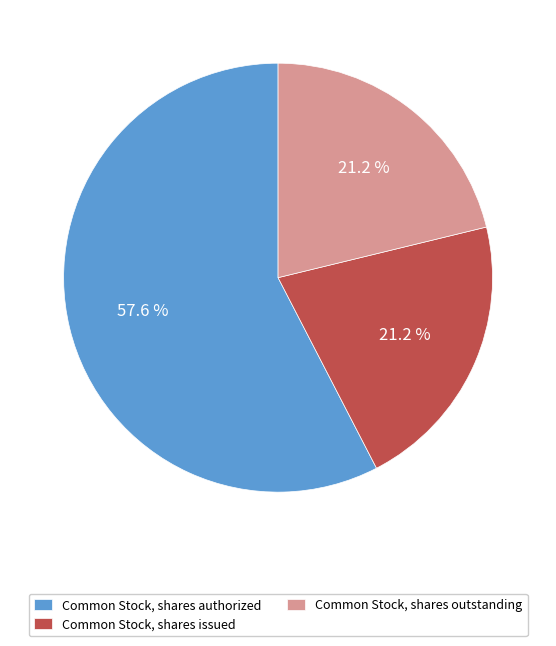

Which category accounts for the majority?

Common Stock, shares authorized